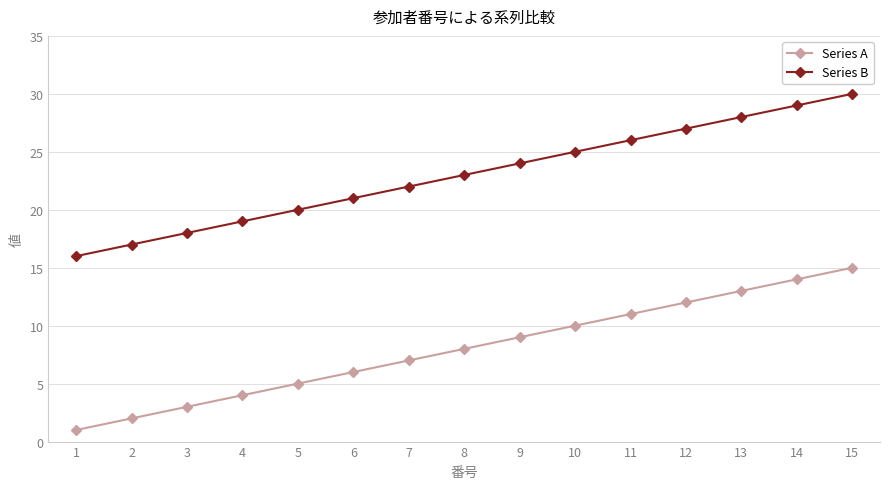

What is the total value across all series at 11?

37